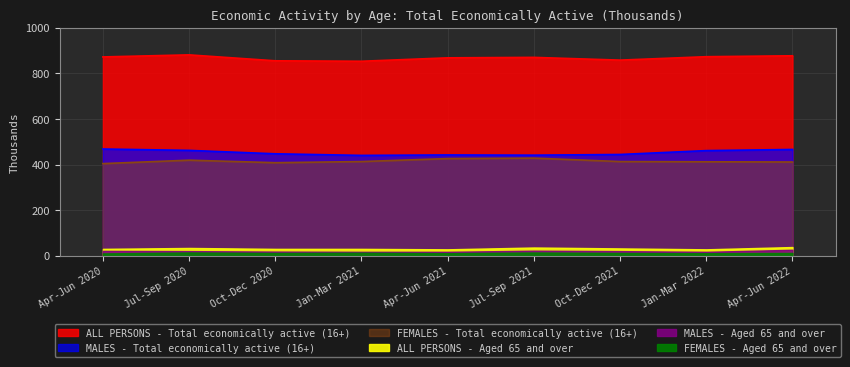

Between Oct-Dec 2020 and Oct-Dec 2021, which series saw the biggest shift?

FEMALES - Total economically active (16+)